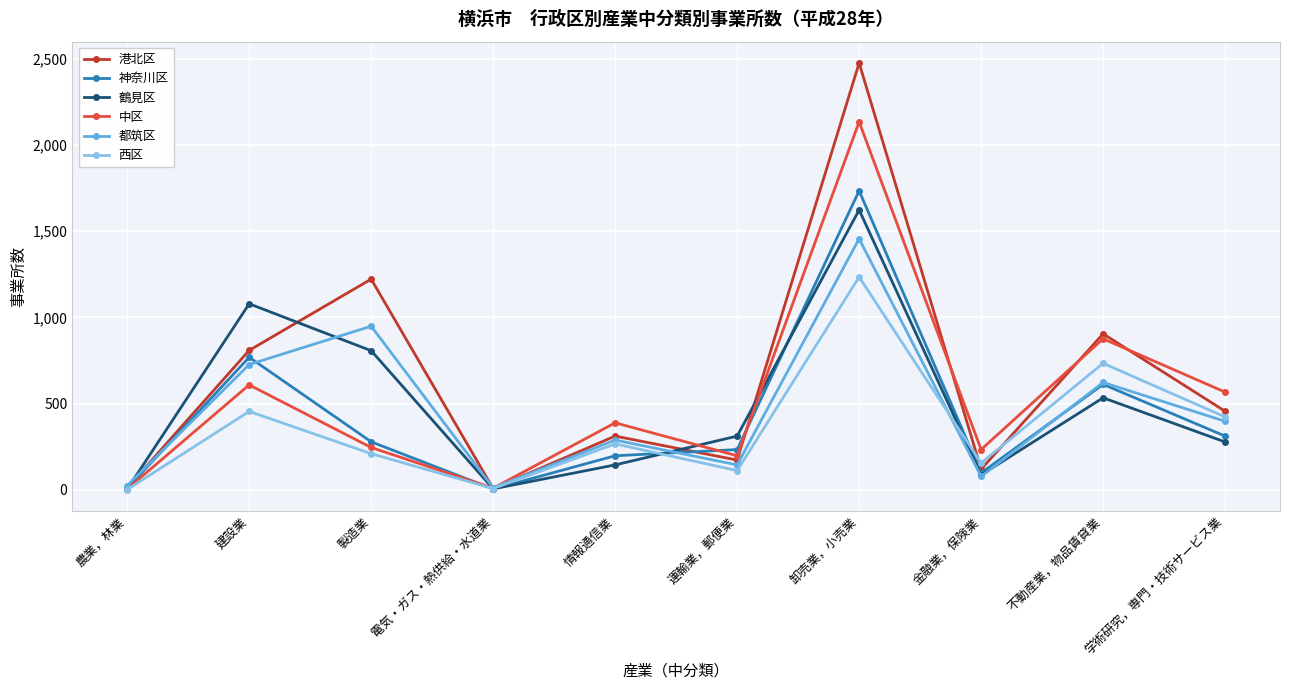

Where does the 港北区 series first go above 456?

建設業